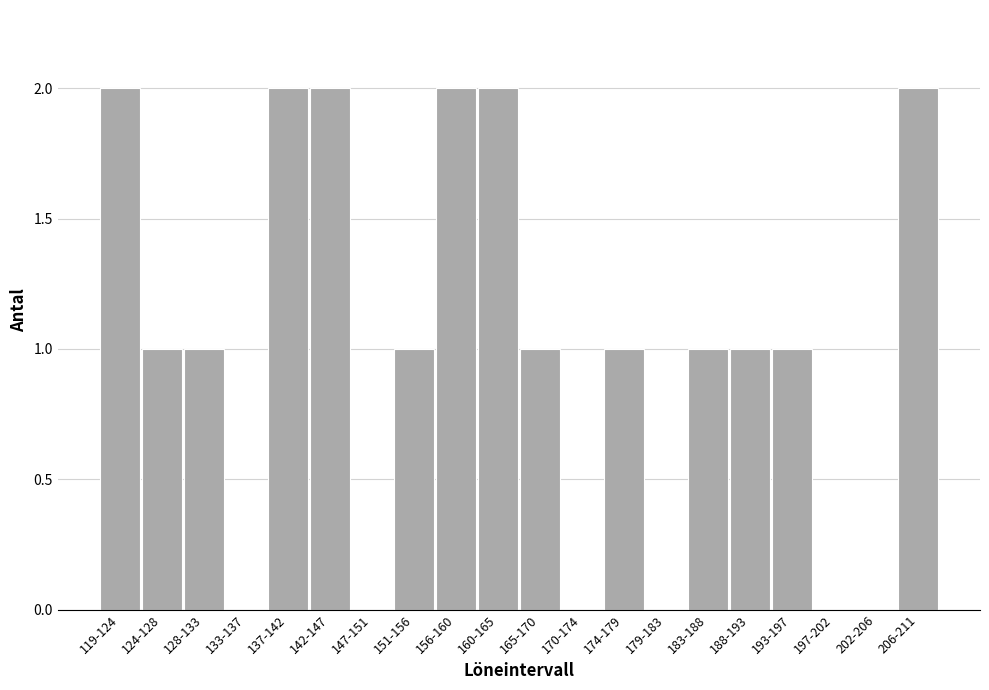

Reading right to left, list all the values displayed in this chart.

206-211=2	202-206=0	197-202=0	193-197=1	188-193=1	183-188=1	179-183=0	174-179=1	170-174=0	165-170=1	160-165=2	156-160=2	151-156=1	147-151=0	142-147=2	137-142=2	133-137=0	128-133=1	124-128=1	119-124=2